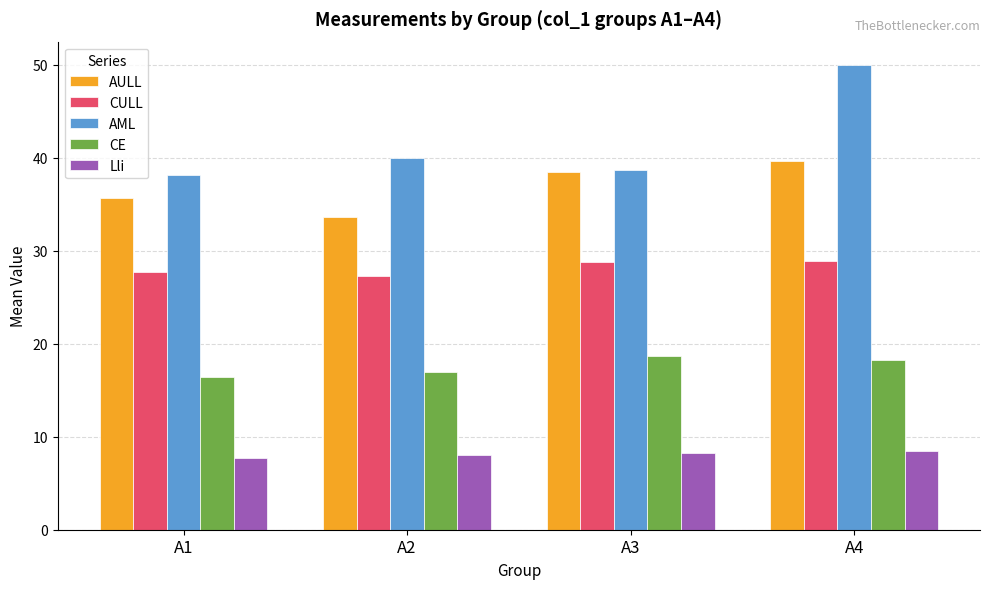

Which series has the largest total across all categories?

AML